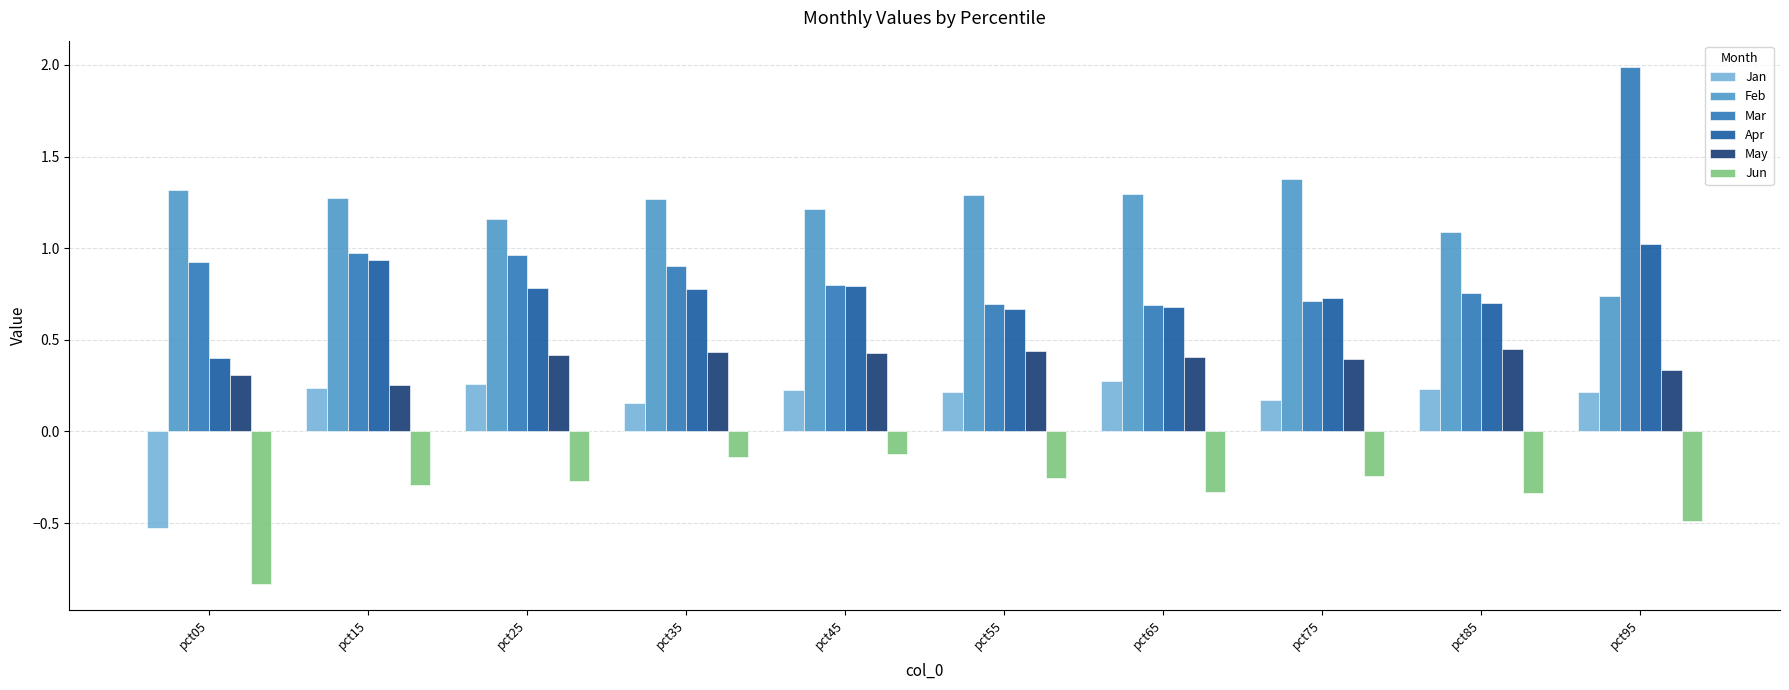

What is the sum of the Jun values at pct55 and pct45?

-0.4